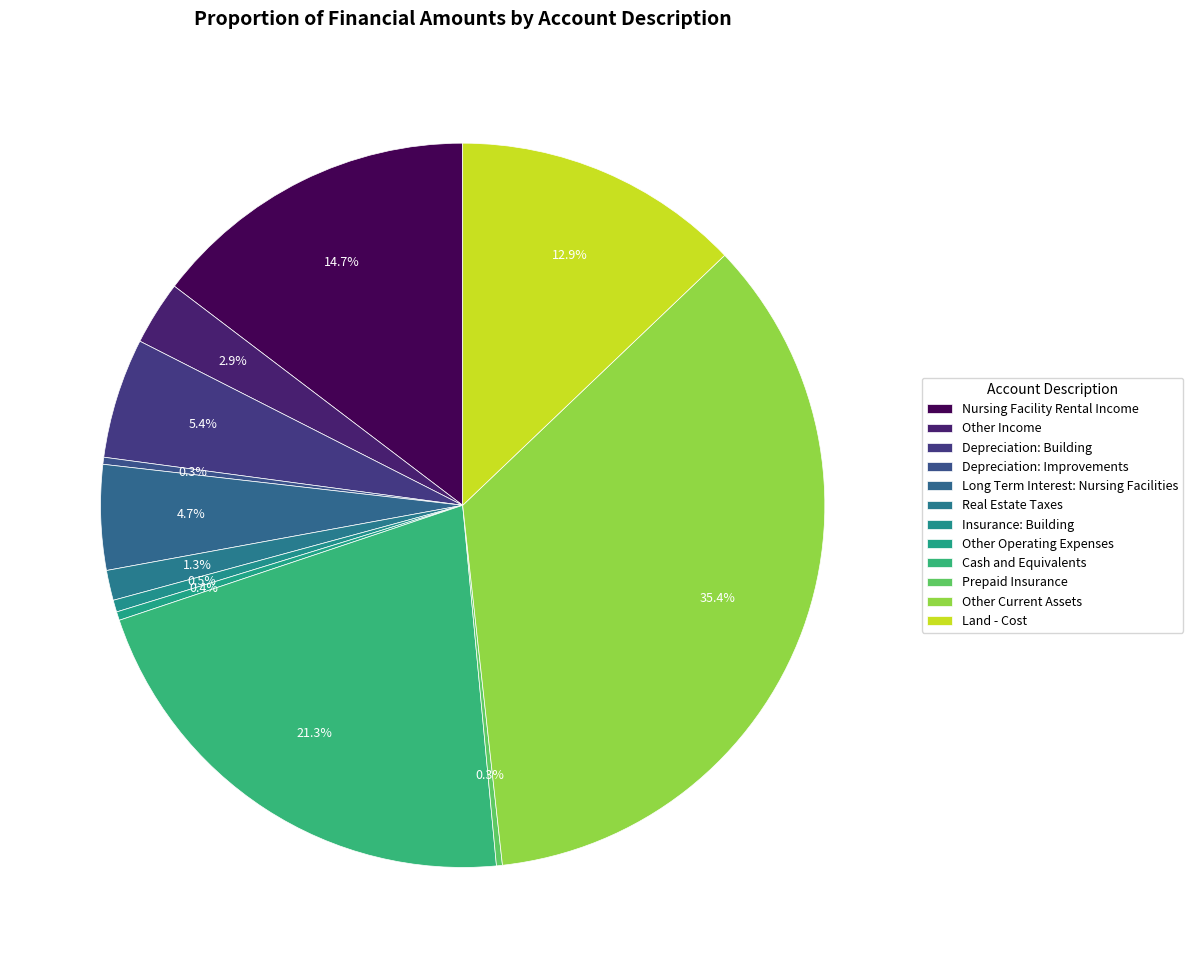

To the nearest percent, what is the difference between the Prepaid Insurance and Long Term Interest: Nursing Facilities slice percentages?

4%